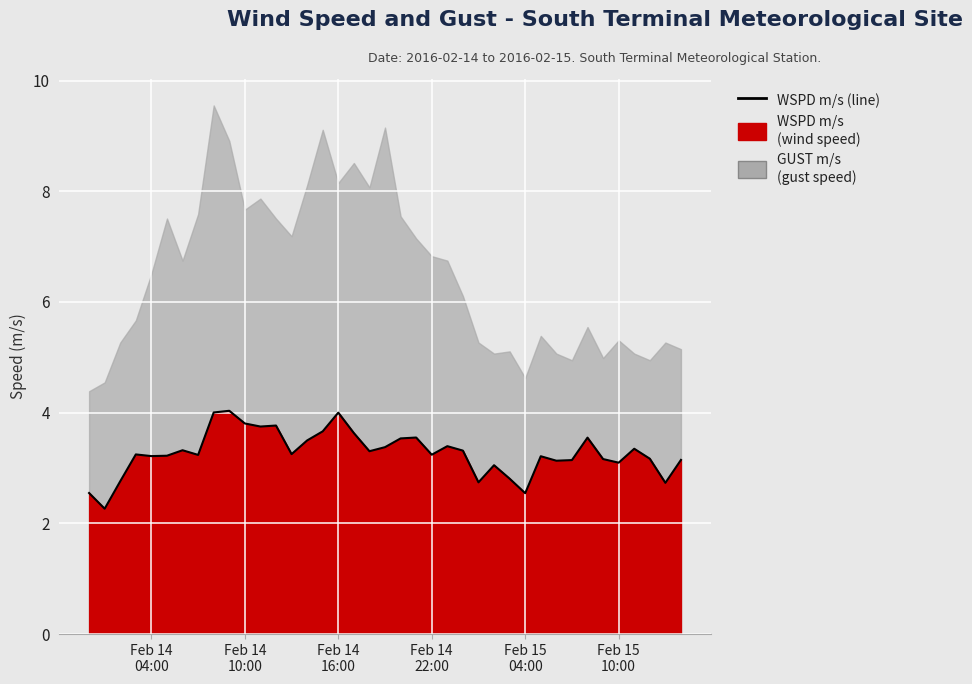

Reading left to right, extract all data points from this chart.

2.5	2.3	2.8	3.2	3.2	3.2	3.3	3.2	4.0	4.0	3.8	3.7	3.8	3.3	3.5	3.7	4.0	3.6	3.3	3.4	3.5	3.6	3.2	3.4	3.3	2.7	3.1	2.8	2.5	3.2	3.1	3.1	3.5	3.2	3.1	3.3	3.2	2.7	3.1